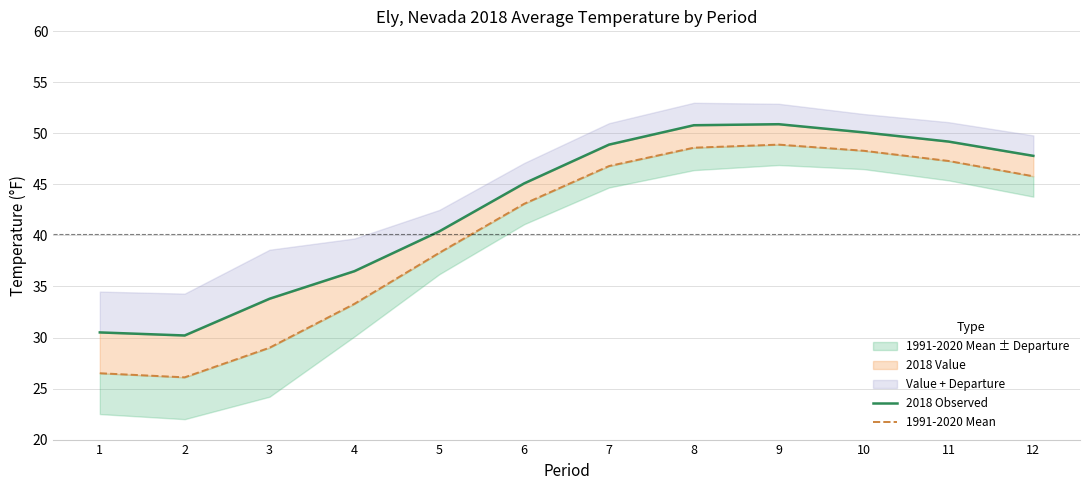

Rank the categories by 2018 Observed value from highest to lowest.

9, 8, 10, 11, 7, 12, 6, 5, 4, 3, 1, 2